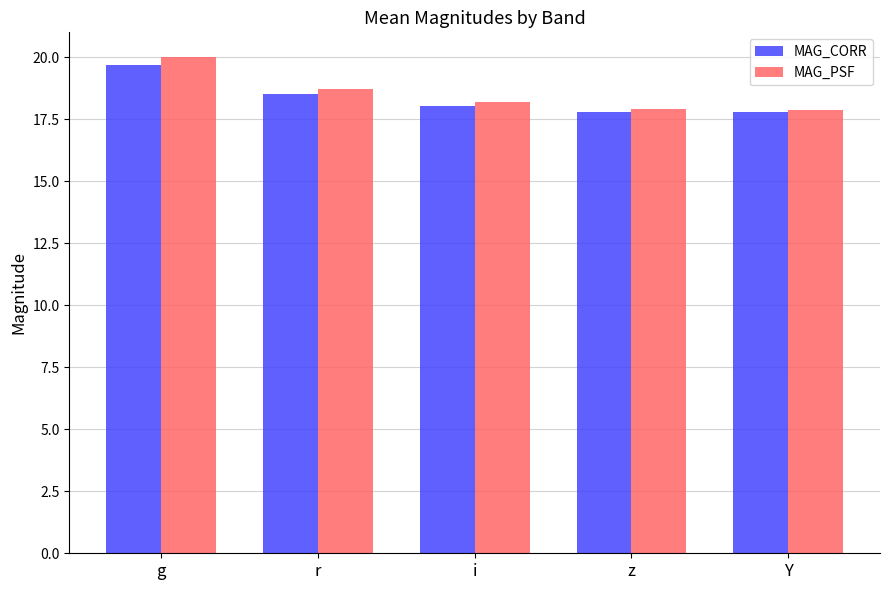

Which series has the widest spread of values?

MAG_PSF